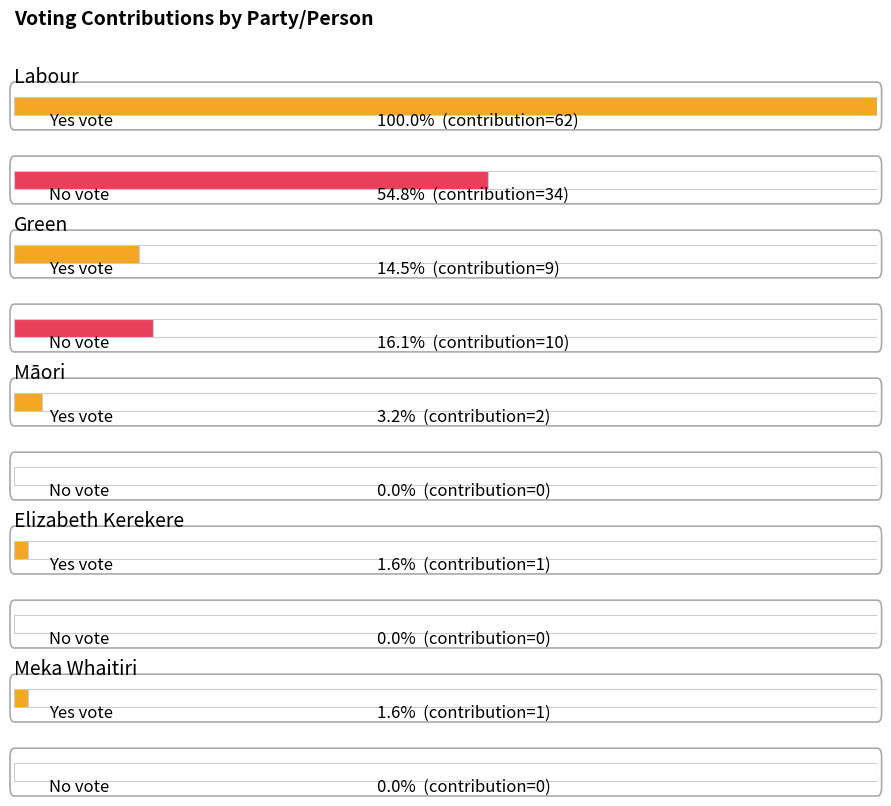

Reading right to left, extract all data points from this chart.

Yes: 1	1	2	9	62
No: 0	0	0	10	34